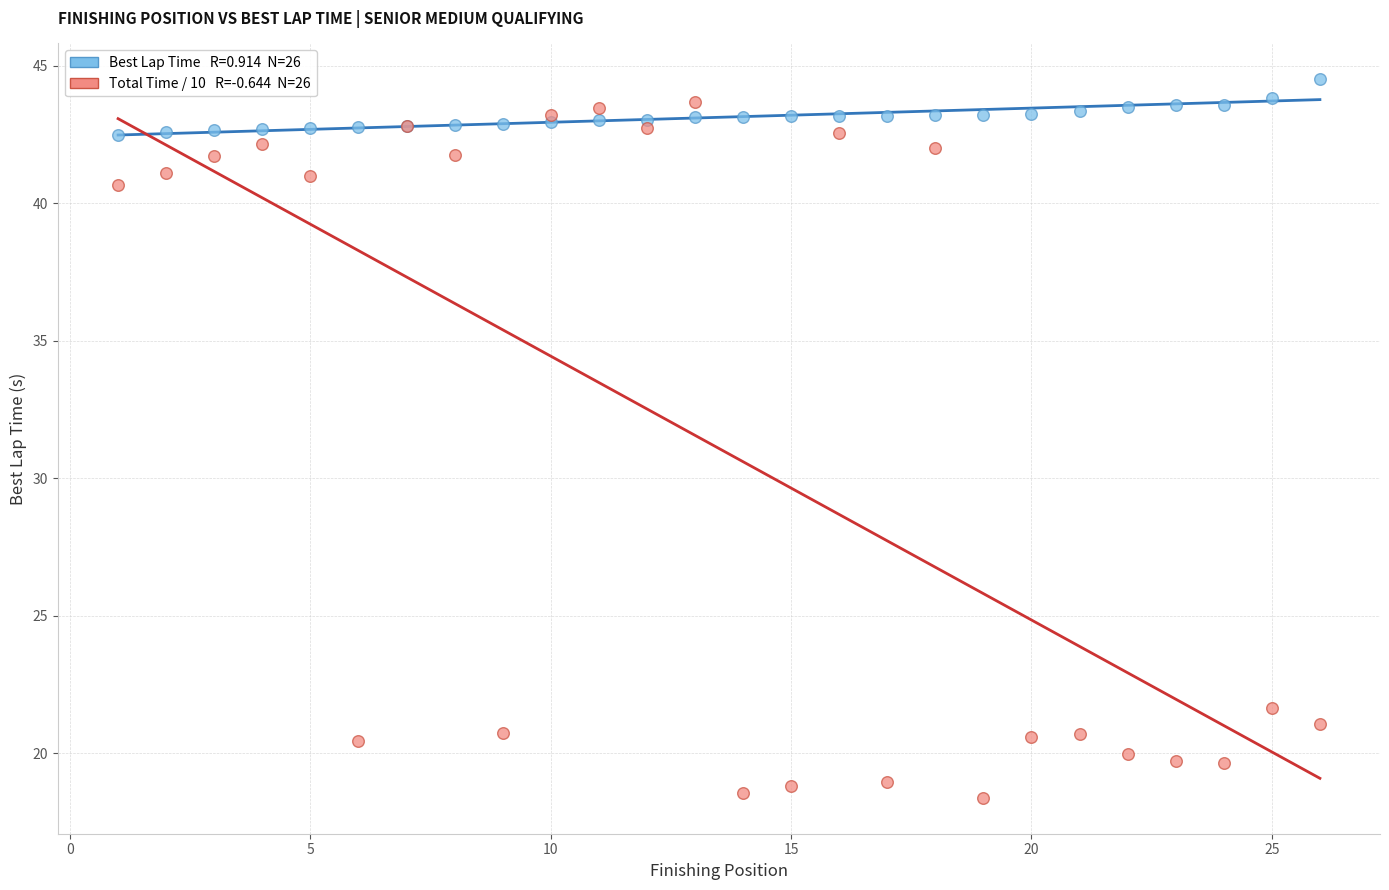

Across all series, what Y value is closest to 31?

21.7